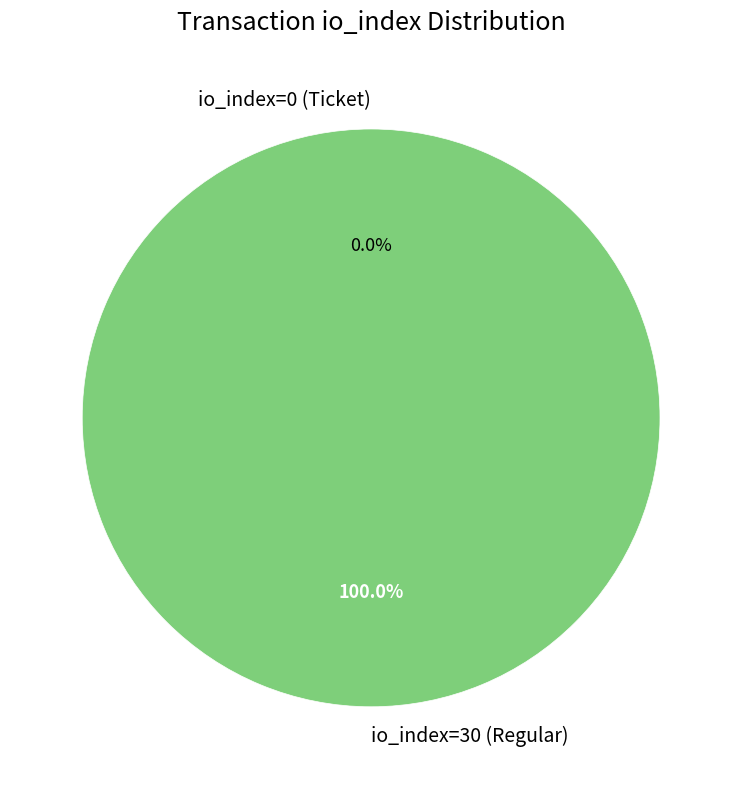

Rank the categories by value from highest to lowest.

io_index=30 (Regular), io_index=0 (Ticket)